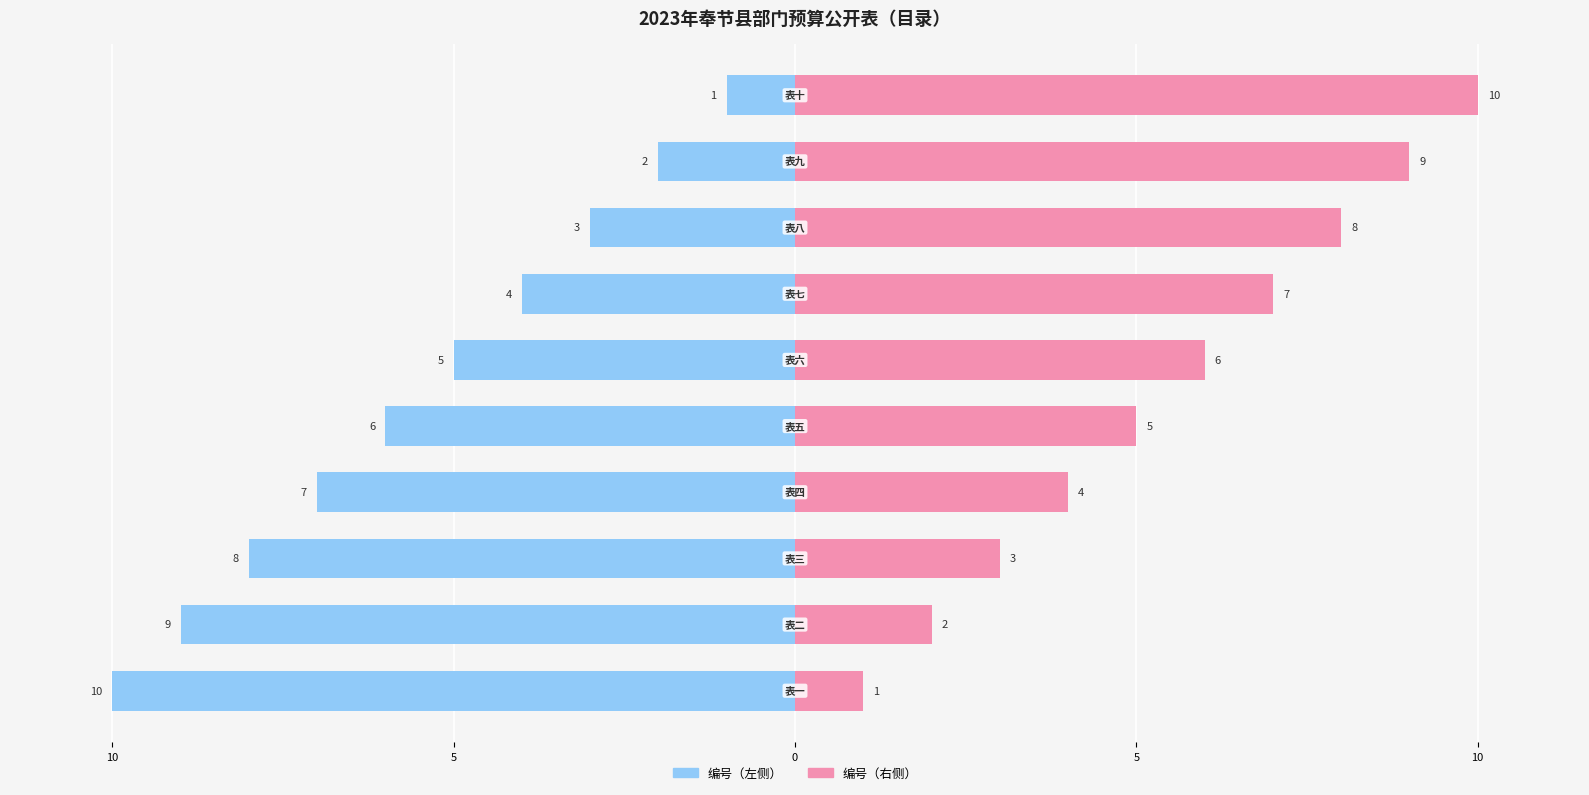

The 编号（右） series shows 4 at 15. True or false?

False